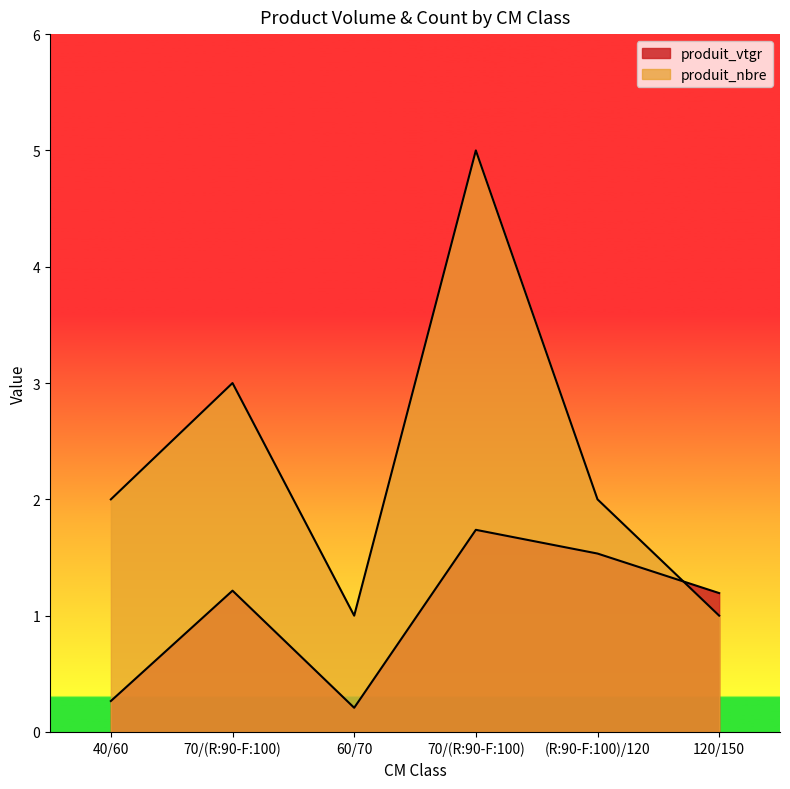

At which category does the chart reach its peak across all series?

70/(R:90-F:100)